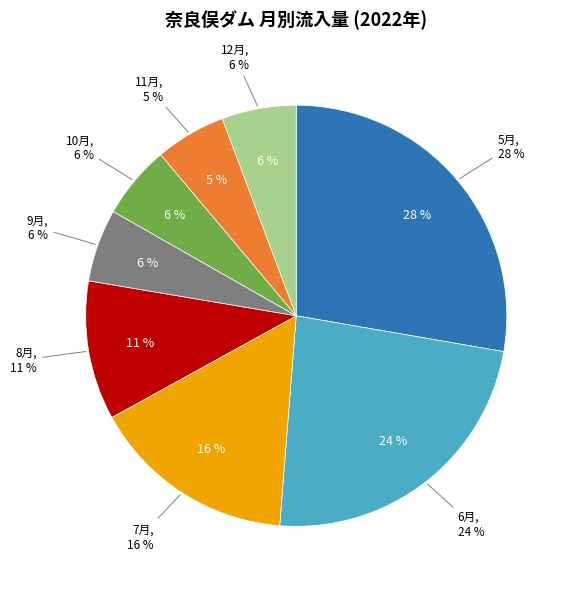

Combined, what portion of the pie is 12月 and 7月?

21.4%